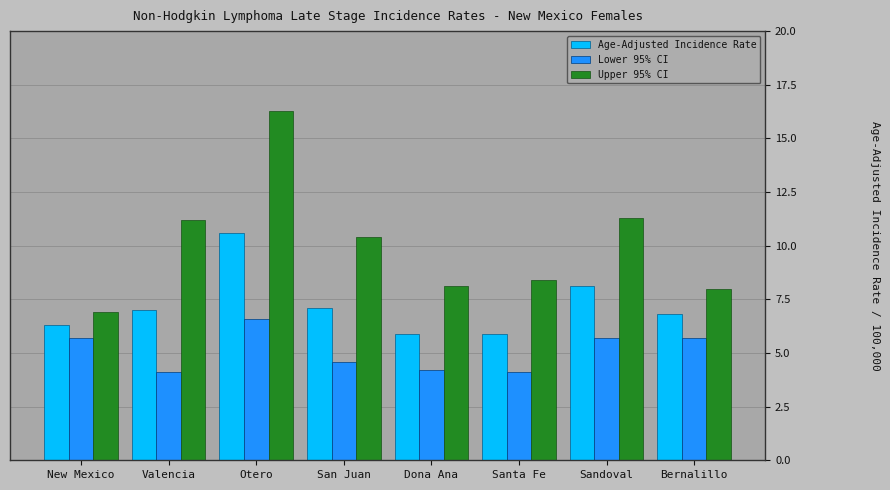

Reading left to right, transcribe all the data shown in this chart.

Age-Adjusted Incidence Rate: New Mexico=6.3	Valencia=7.0	Otero=10.6	San Juan=7.1	Dona Ana=5.9	Santa Fe=5.9	Sandoval=8.1	Bernalillo=6.8
Lower 95% CI: New Mexico=5.7	Valencia=4.1	Otero=6.6	San Juan=4.6	Dona Ana=4.2	Santa Fe=4.1	Sandoval=5.7	Bernalillo=5.7
Upper 95% CI: New Mexico=6.9	Valencia=11.2	Otero=16.3	San Juan=10.4	Dona Ana=8.1	Santa Fe=8.4	Sandoval=11.3	Bernalillo=8.0